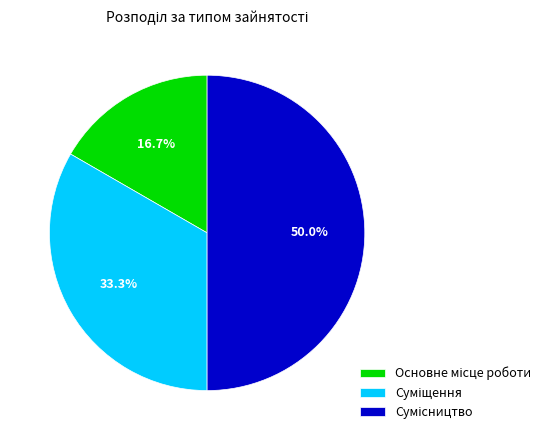

How many slices are in this pie chart?

3